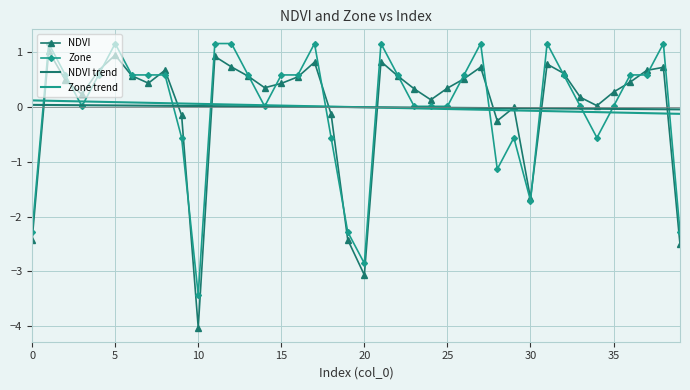

What is the maximum value shown in the chart?

1.2